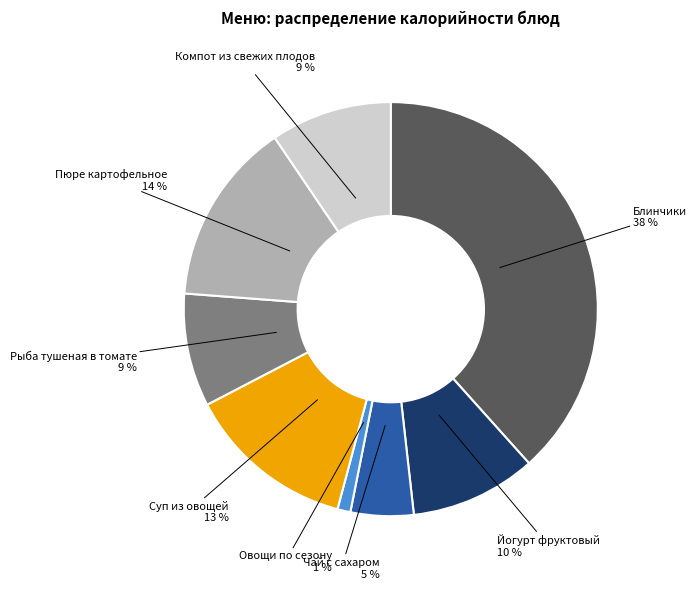

To the nearest percent, what percentage of the pie is Овощи по сезону?

1%